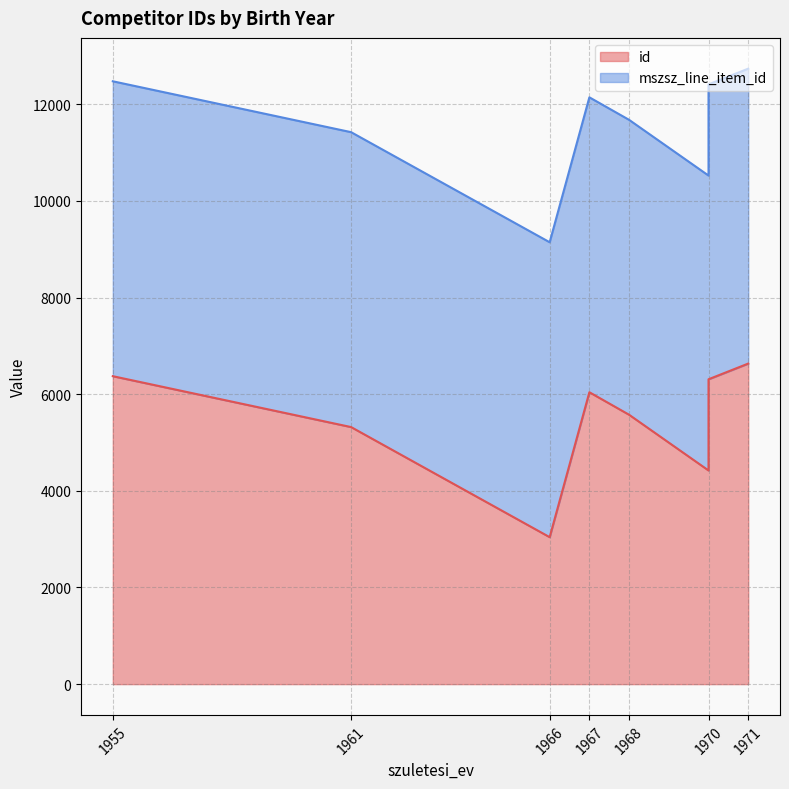

How many points are higher than both their immediate neighbors (excluding endpoints)?

1